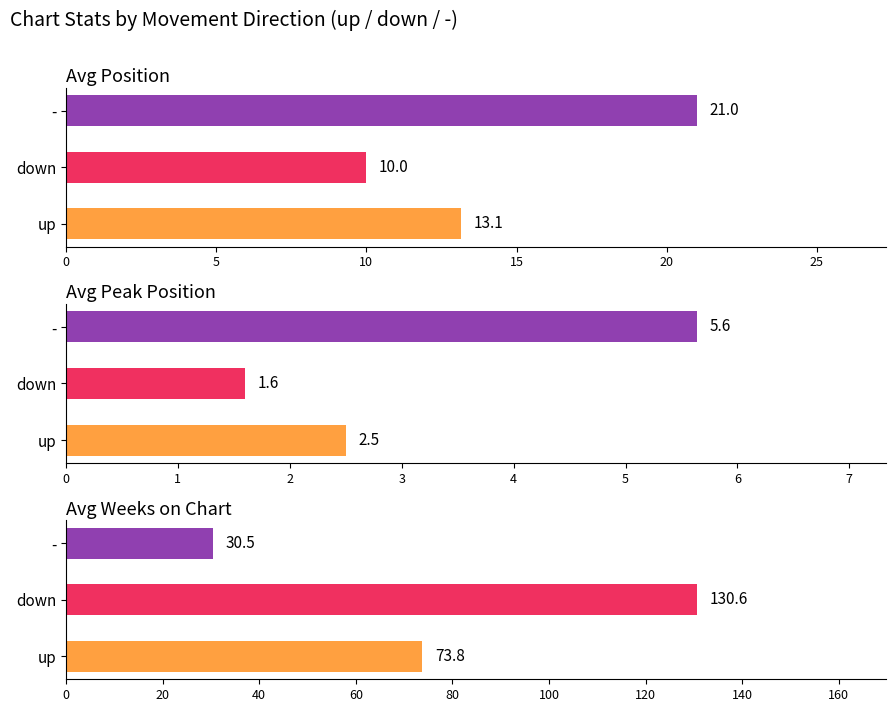

What is the maximum value for Avg Weeks on Chart?

130.6